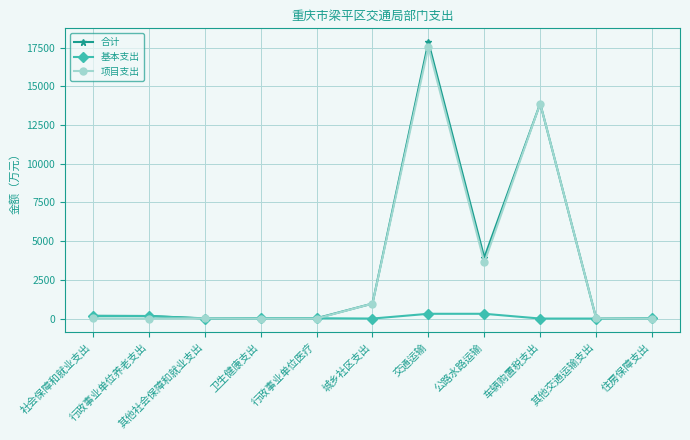

True or false: 合计 has more than 1 interior local peaks.

True